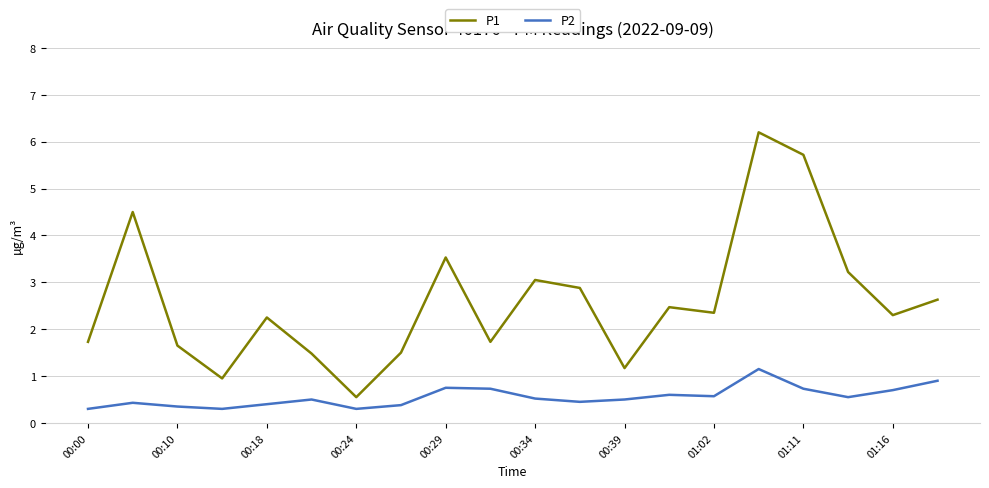

Which series has the widest spread of values?

P1